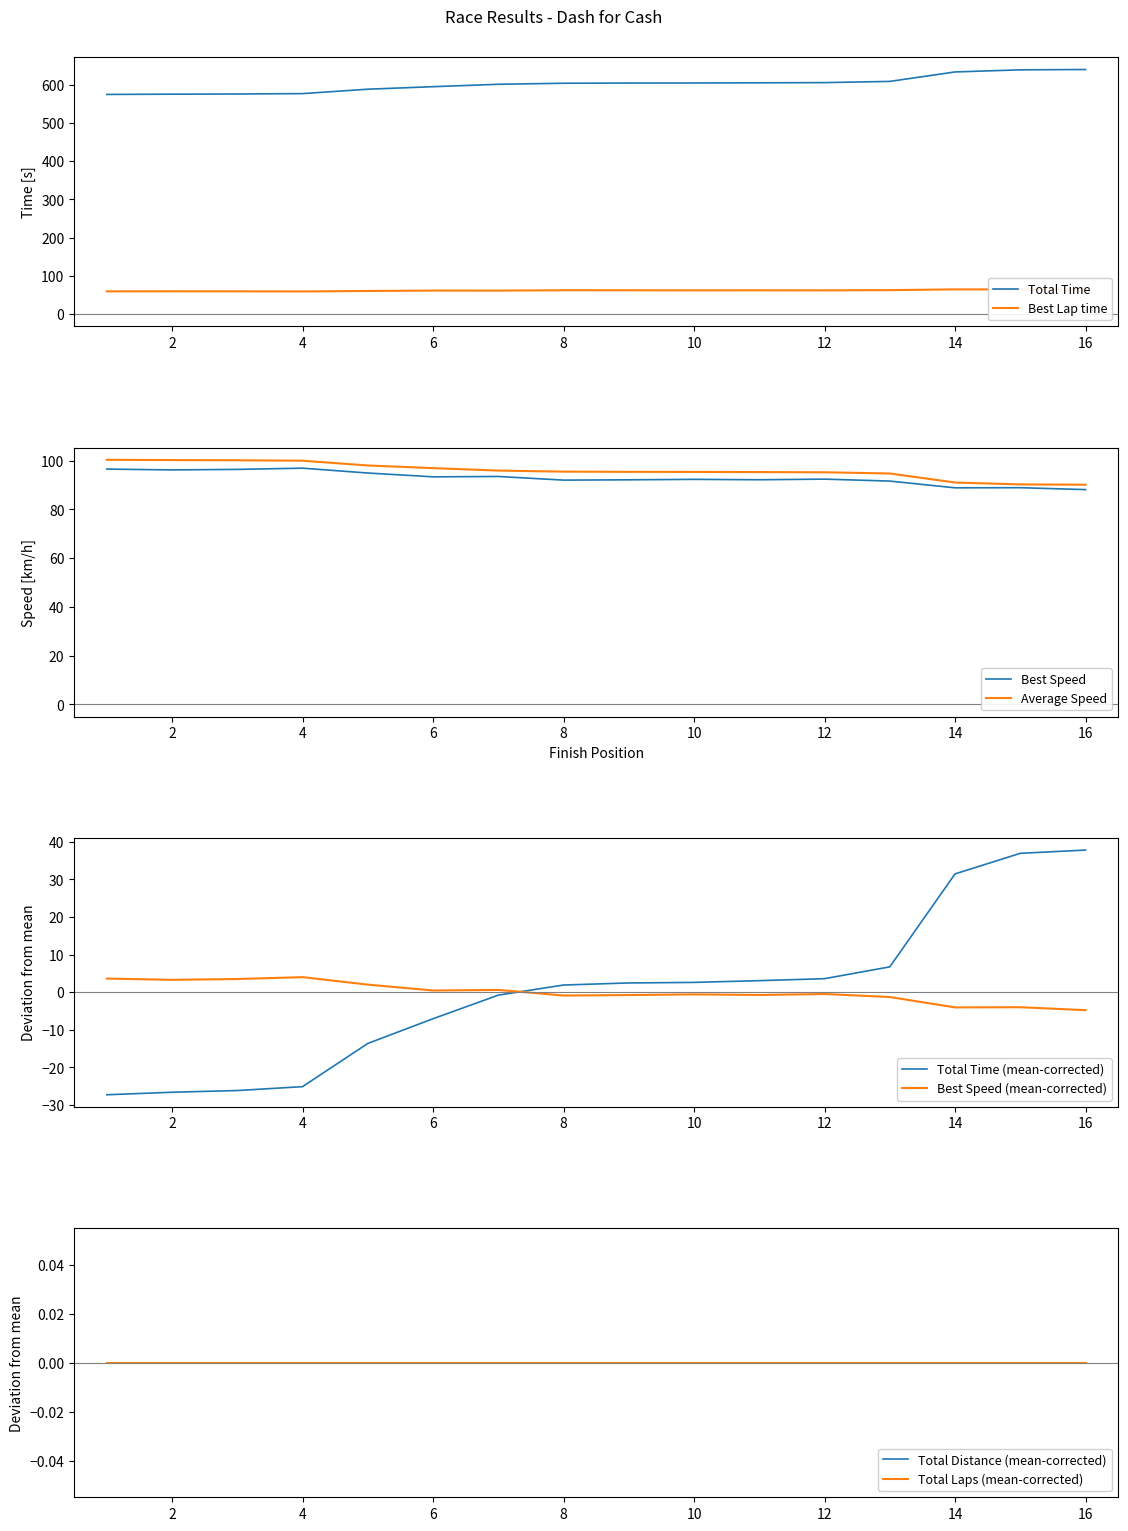

What is the minimum value for Average Speed?

90.1